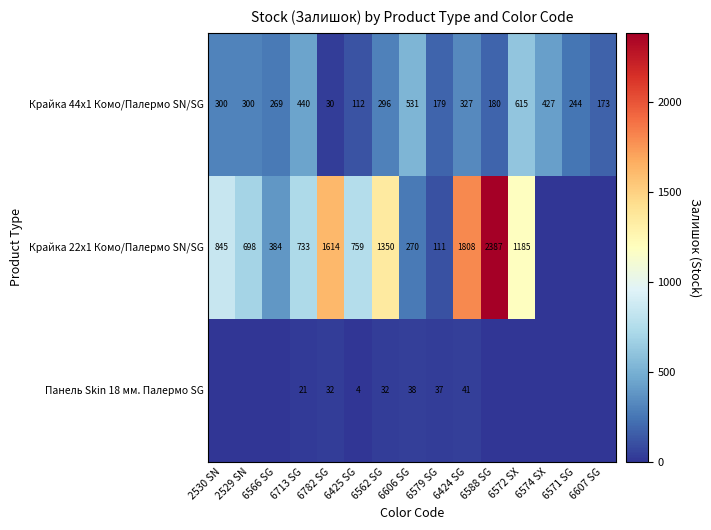

At which category does the chart reach its peak across all series?

6588 SG